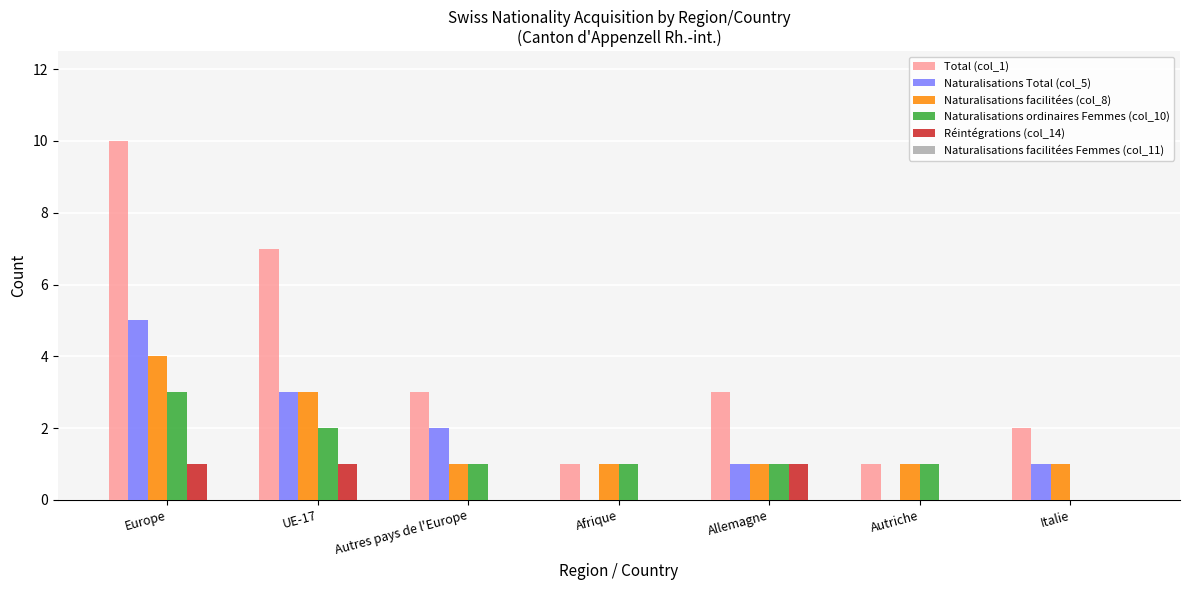

Is it true that Naturalisations ordinaires Femmes (col_10) equals 0 at Afrique?

False